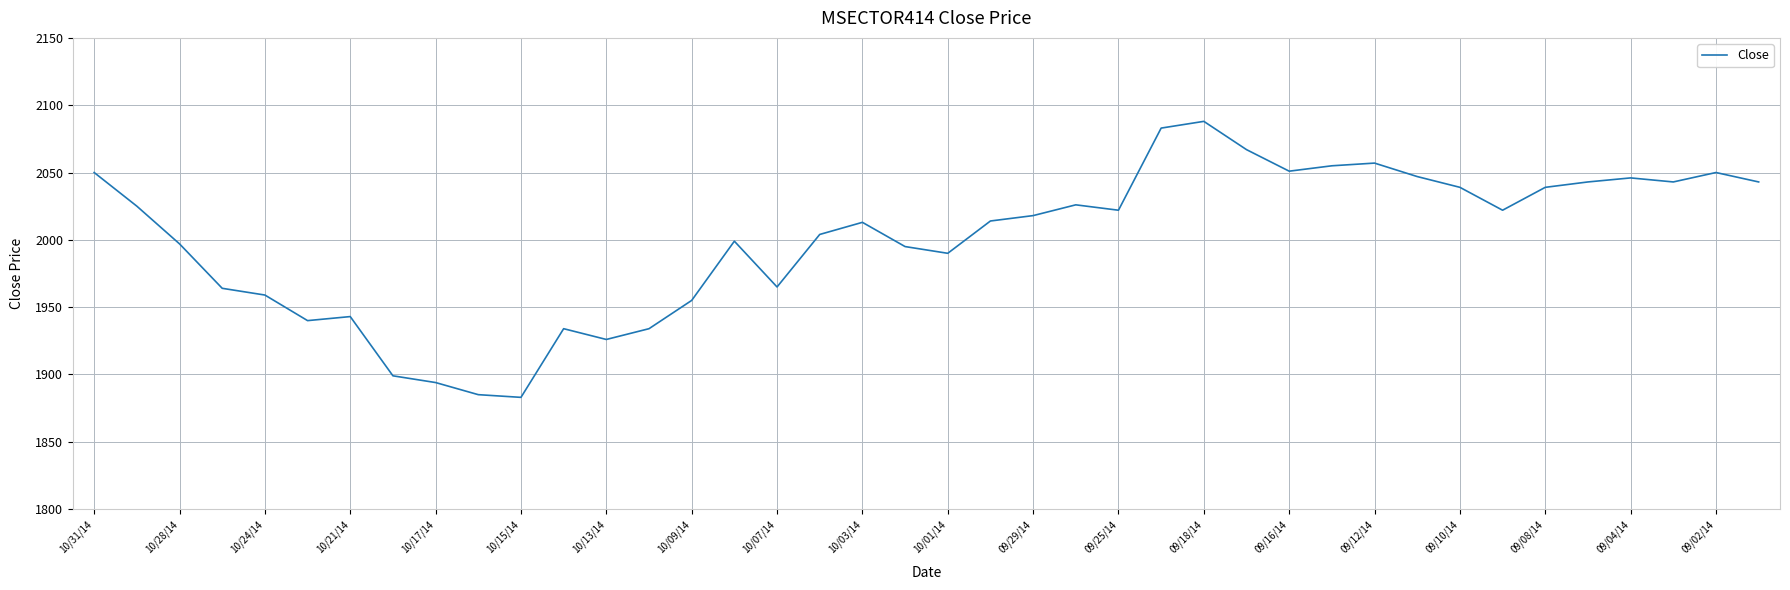

What is the difference between the maximum and minimum values?

205